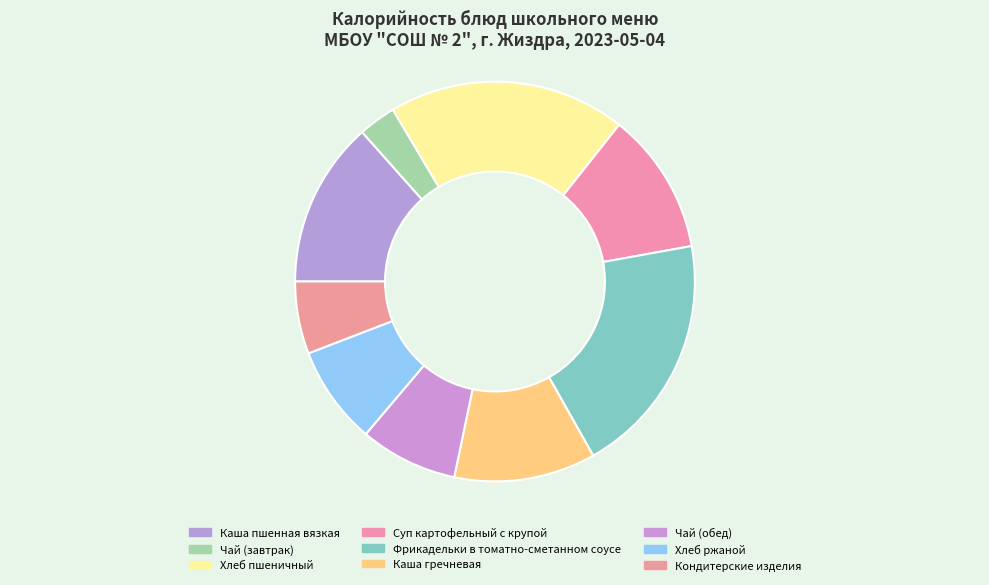

Which slice is the largest?

Фрикадельки в томатно-сметанном соусе